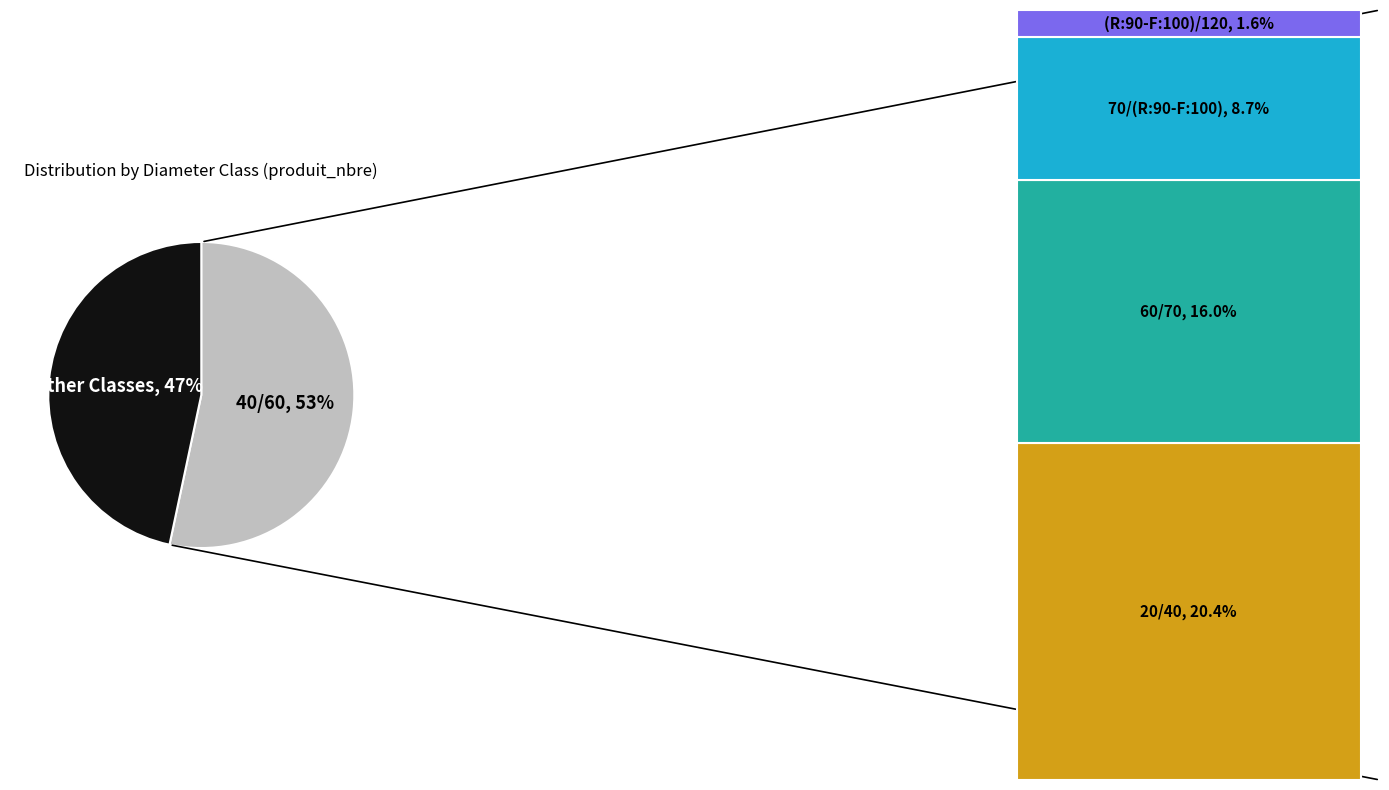

To the nearest percent, what is the average slice percentage?

50%